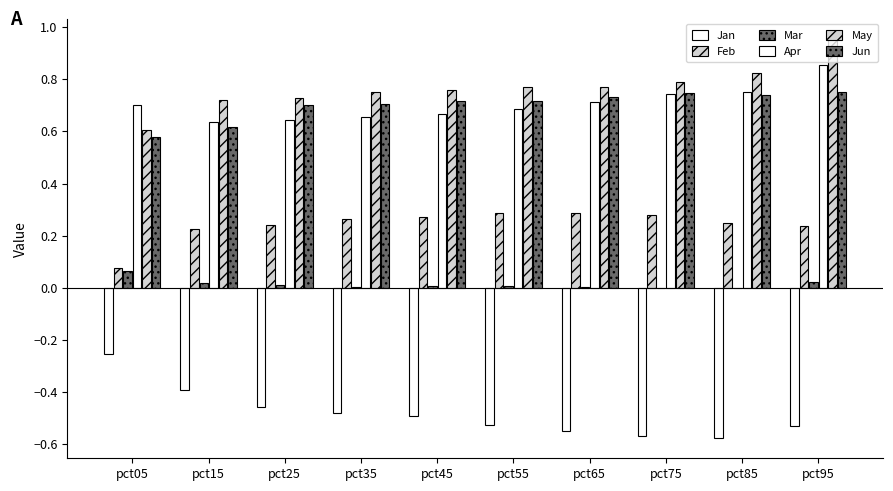

Count the number of categories in the chart.

10